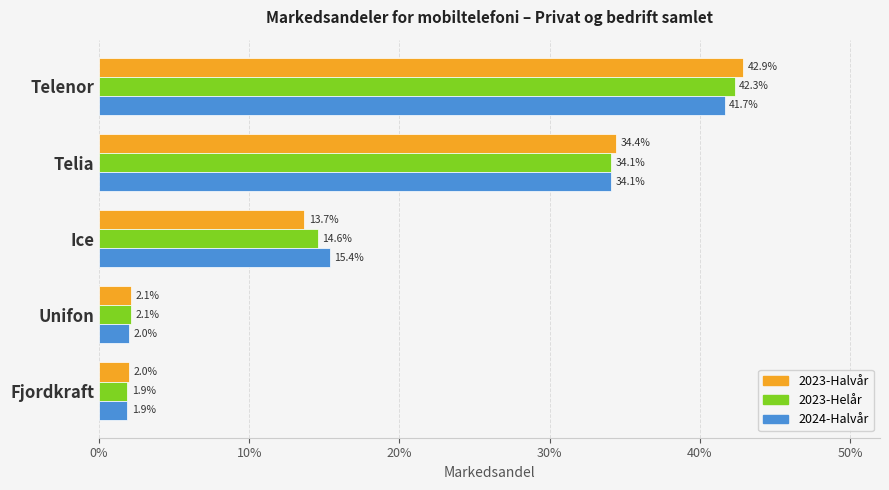

What are all the series names shown in the legend?

2023-Halvår, 2023-Helår, 2024-Halvår